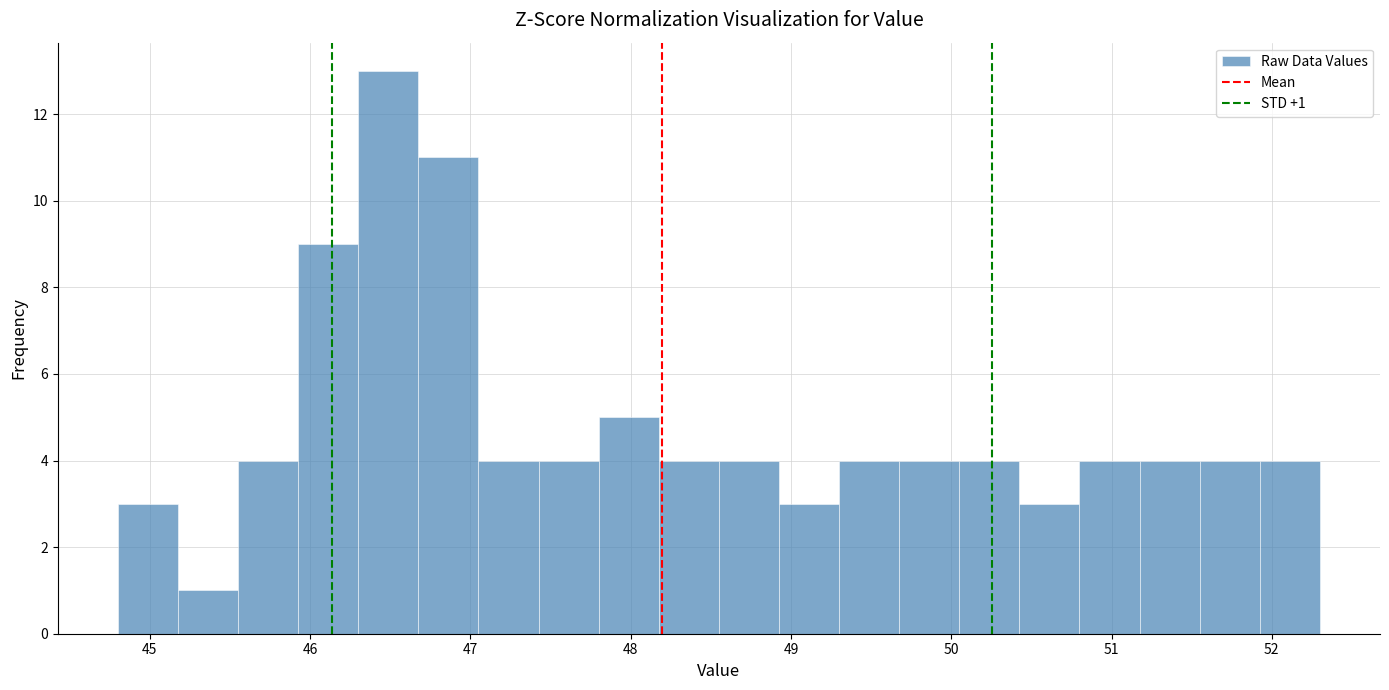

Around what value on the x-axis is the tallest bar? Give the approximate position of its centre, as read against the axis.

46.5